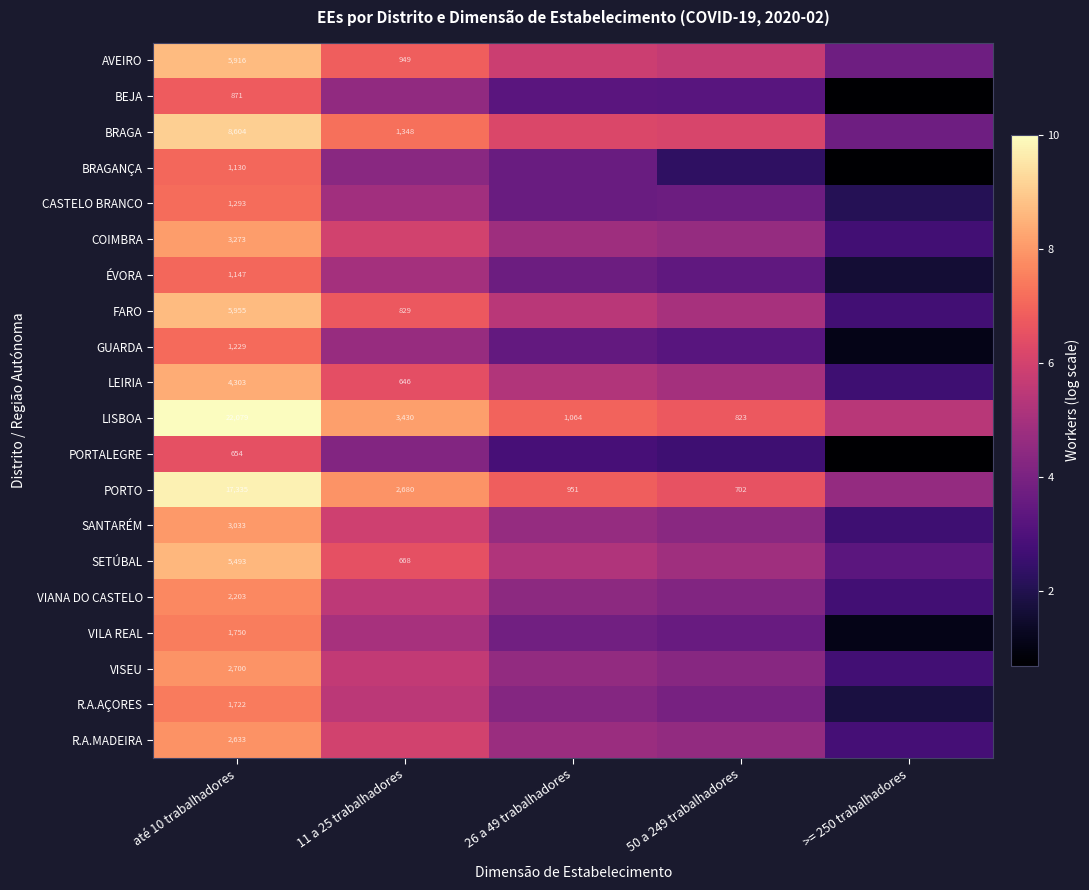

At até 10 trabalhadores, list the series in order from smallest to largest.

PORTALEGRE, BEJA, BRAGANÇA, ÉVORA, GUARDA, CASTELO BRANCO, R.A.AÇORES, VILA REAL, VIANA DO CASTELO, R.A.MADEIRA, VISEU, SANTARÉM, COIMBRA, LEIRIA, SETÚBAL, AVEIRO, FARO, BRAGA, PORTO, LISBOA